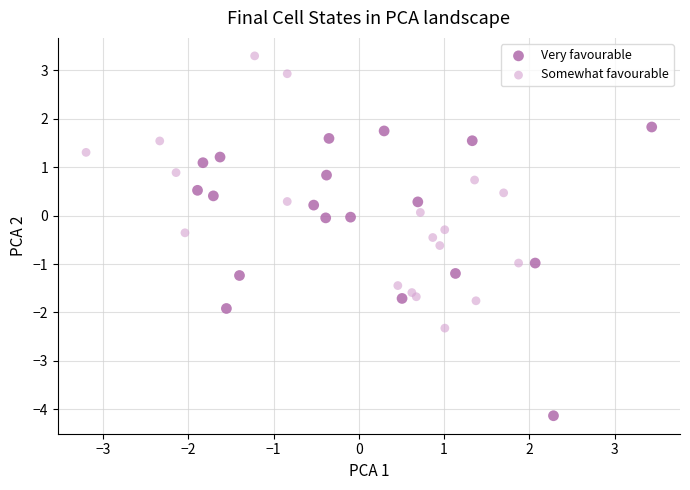

What are all the series names shown in the legend?

Very favourable, Somewhat favourable